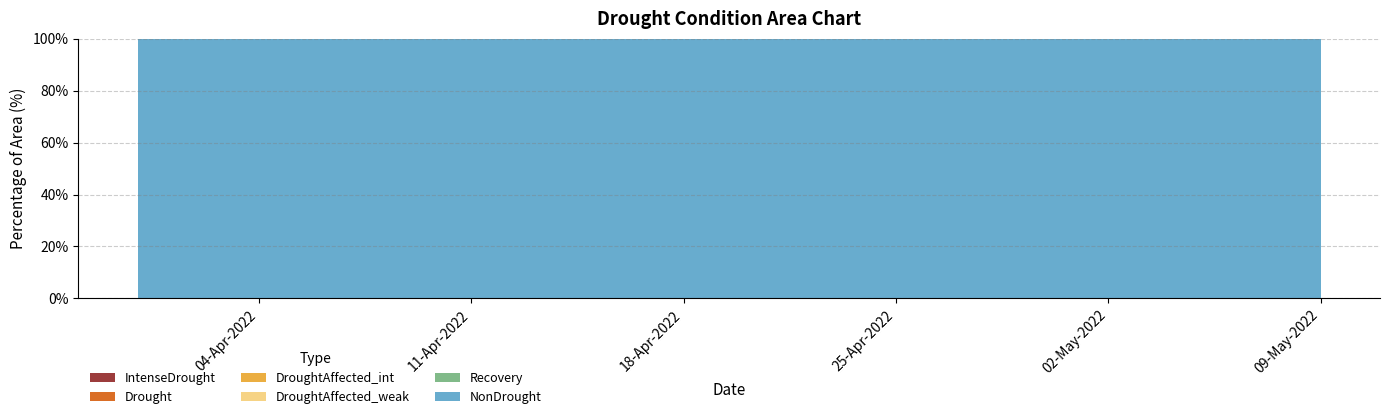

Reading right to left, what are all the values shown in this chart?

IntenseDrought: 0.0	0.0	0.0	0.0	0.0	0.0	0.0	0.0	0.0	0.0	0.0	0.0	0.0	0.0	0.0	0.0	0.0	0.0	0.0	0.0	0.0	0.0	0.0	0.0	0.0	0.0	0.0	0.0	0.0	0.0	0.0	0.0	0.0	0.0	0.0	0.0	0.0	0.0	0.0	0.0
Drought: 0.0	0.0	0.0	0.0	0.0	0.0	0.0	0.0	0.0	0.0	0.0	0.0	0.0	0.0	0.0	0.0	0.0	0.0	0.0	0.0	0.0	0.0	0.0	0.0	0.0	0.0	0.0	0.0	0.0	0.0	0.0	0.0	0.0	0.0	0.0	0.0	0.0	0.0	0.0	0.0
DroughtAffected_int: 0.0	0.0	0.0	0.0	0.0	0.0	0.0	0.0	0.0	0.0	0.0	0.0	0.0	0.0	0.0	0.0	0.0	0.0	0.0	0.0	0.0	0.0	0.0	0.0	0.0	0.0	0.0	0.0	0.0	0.0	0.0	0.0	0.0	0.0	0.0	0.0	0.0	0.0	0.0	0.0
DroughtAffected_weak: 0.0	0.0	0.0	0.0	0.0	0.0	0.0	0.0	0.0	0.0	0.0	0.0	0.0	0.0	0.0	0.0	0.0	0.0	0.0	0.0	0.0	0.0	0.0	0.0	0.0	0.0	0.0	0.0	0.0	0.0	0.0	0.0	0.0	0.0	0.0	0.0	0.0	0.0	0.0	0.0
Recovery: 0.0	0.0	0.0	0.0	0.0	0.0	0.0	0.0	0.0	0.0	0.0	0.0	0.0	0.0	0.0	0.0	0.0	0.0	0.0	0.0	0.0	0.0	0.0	0.0	0.0	0.0	0.0	0.0	0.0	0.0	0.0	0.0	0.0	0.0	0.0	0.0	0.0	0.0	0.0	0.0
NonDrought: 100.0	100.0	100.0	100.0	100.0	100.0	100.0	100.0	100.0	100.0	100.0	100.0	100.0	100.0	100.0	100.0	100.0	100.0	100.0	100.0	100.0	100.0	100.0	100.0	100.0	100.0	100.0	100.0	100.0	100.0	100.0	100.0	100.0	100.0	100.0	100.0	100.0	100.0	100.0	100.0